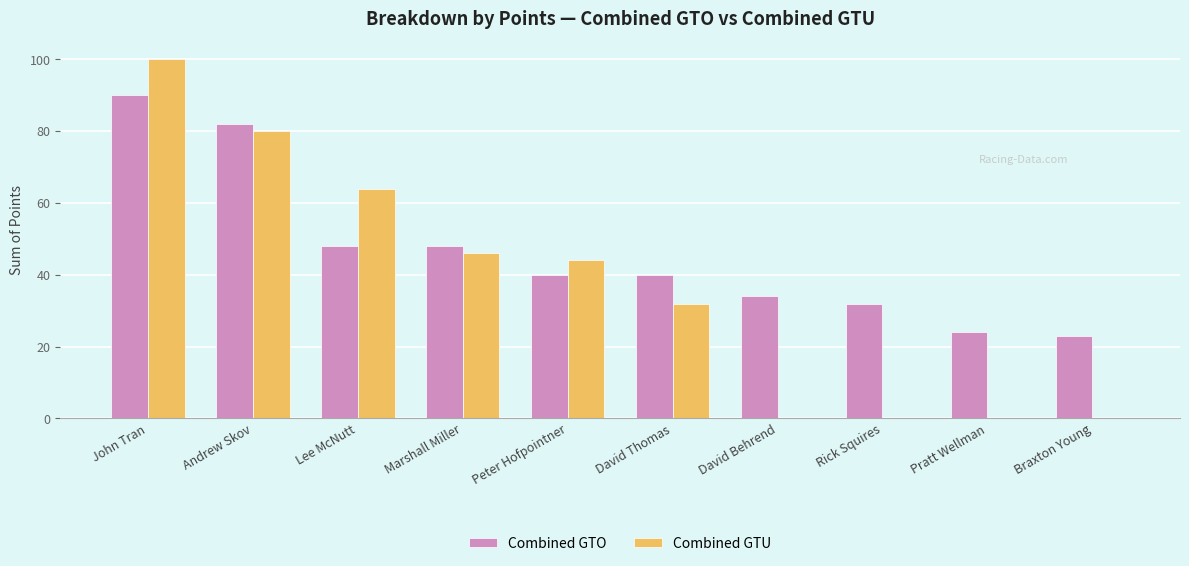

Which series has the largest total across all categories?

Combined GTO